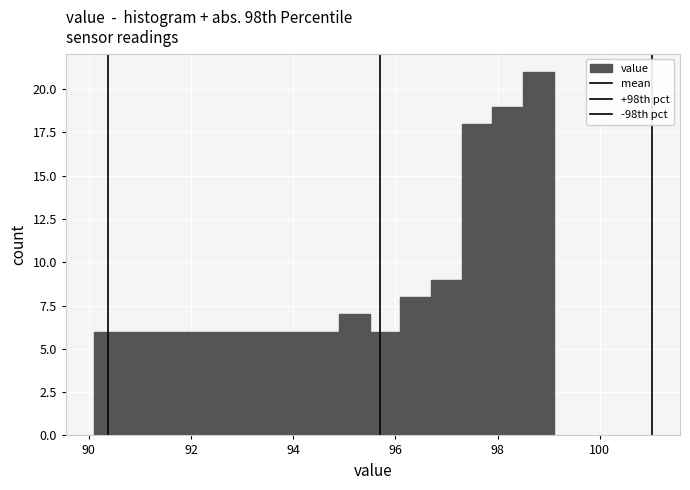

Around what value on the x-axis is the tallest bar? Give the approximate position of its centre, as read against the axis.

98.8